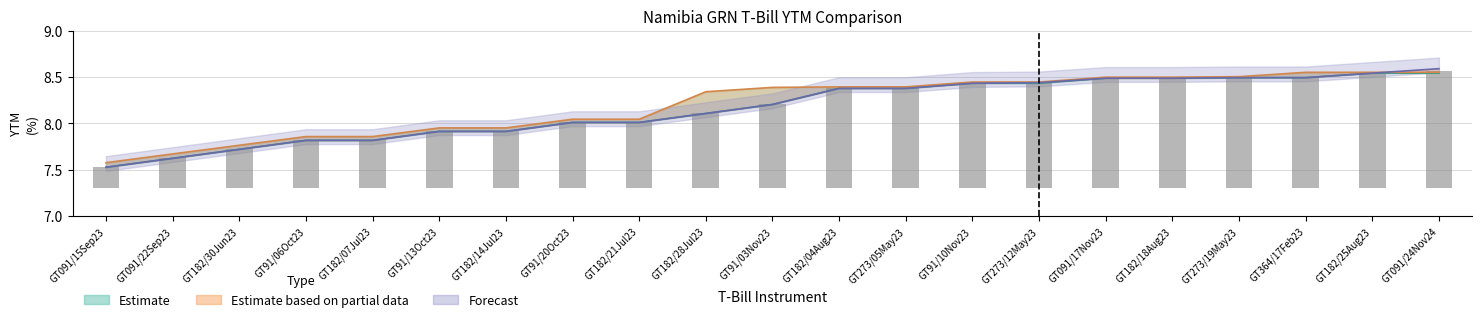

Which label corresponds to the smallest value in the chart?

GT091/15Sep23